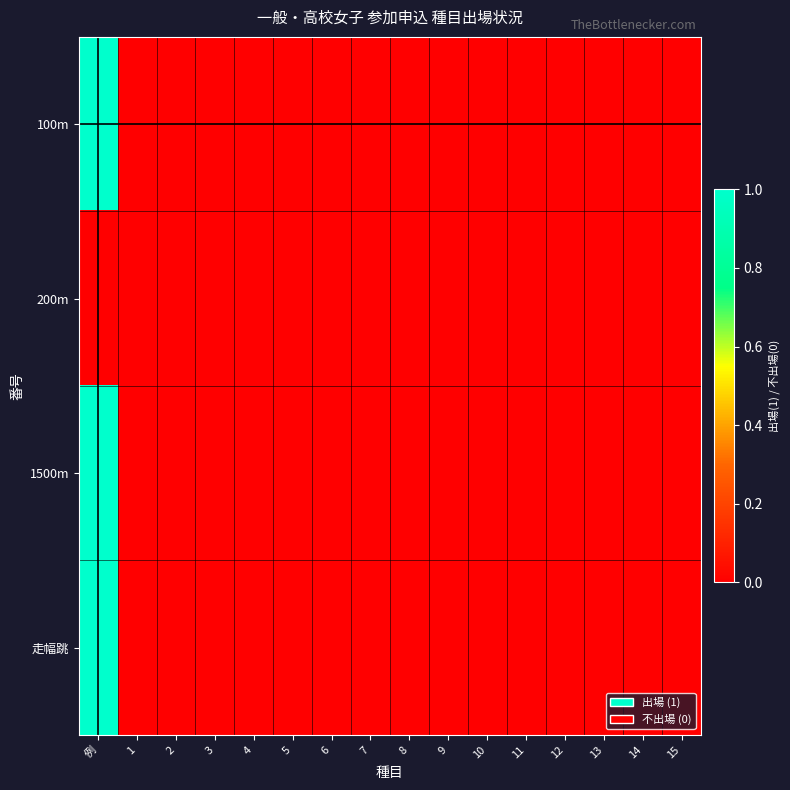

Which label corresponds to the largest value in the chart?

例